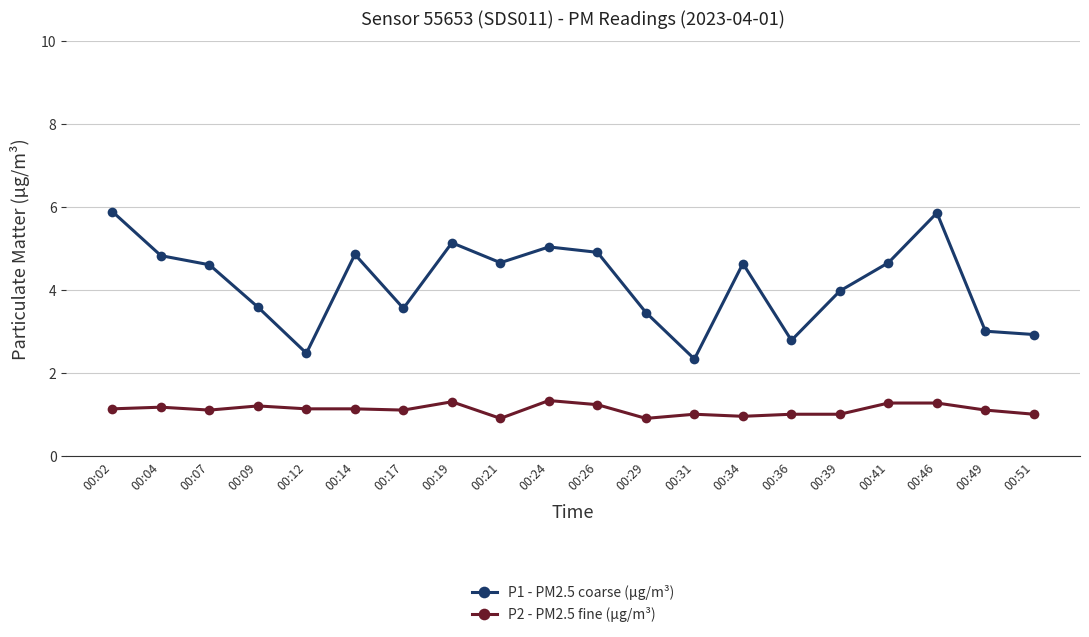

In P1 - PM2.5 coarse (µg/m³), how many points are lower than both neighbors (excluding endpoints)?

5